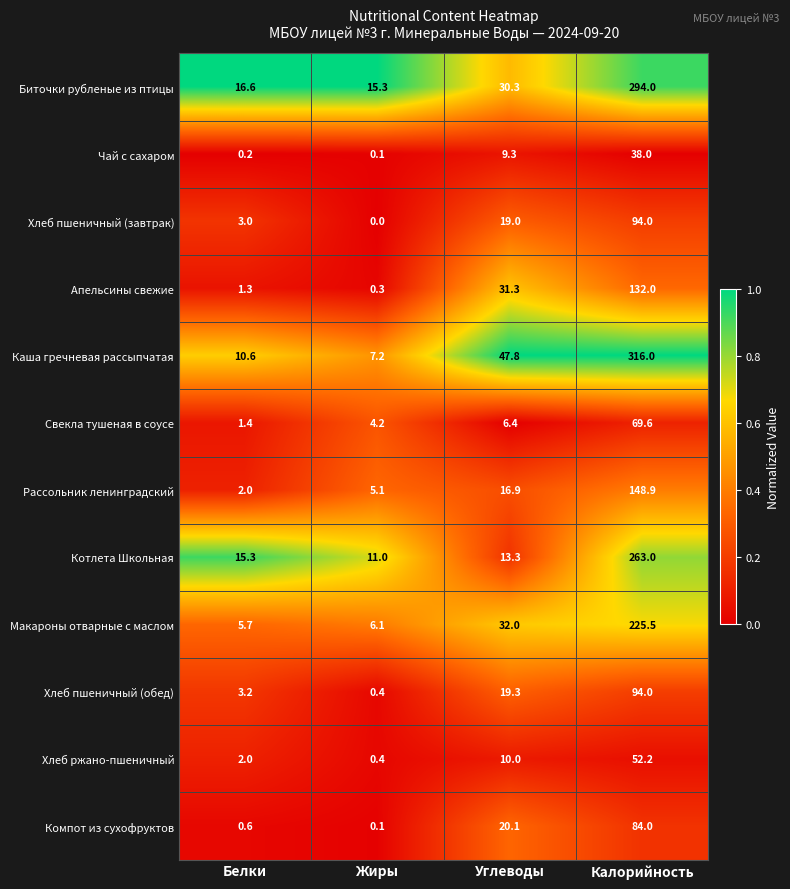

What is the difference between the maximum and minimum values in the Чай с сахаром series?

37.9